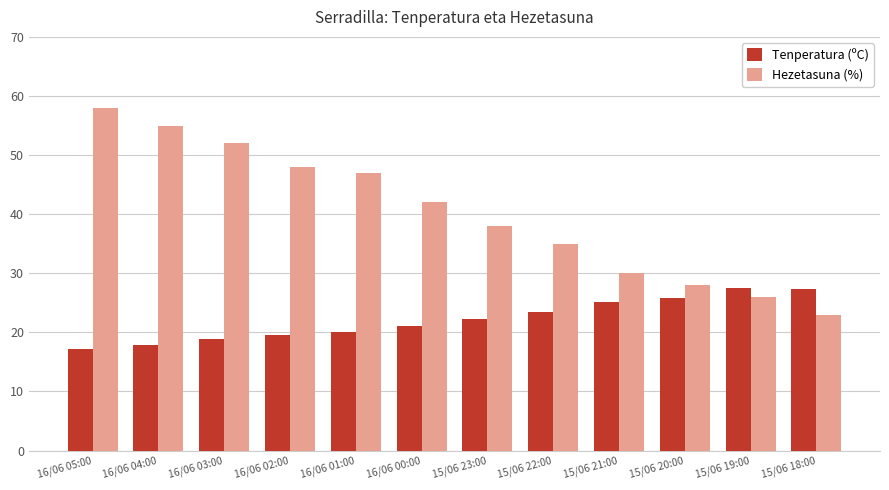

How many bars are there in each group?

2